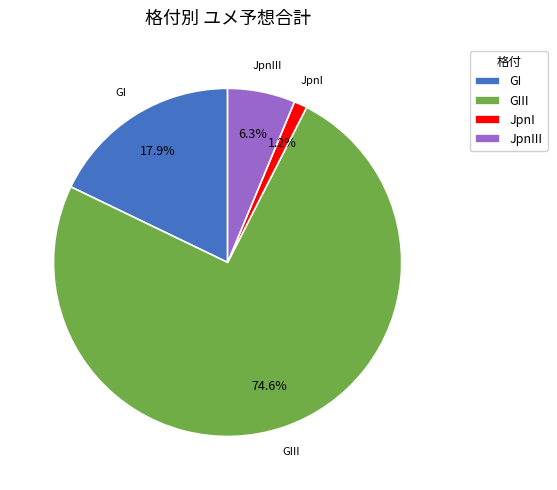

To the nearest percent, what is the average slice percentage?

25%